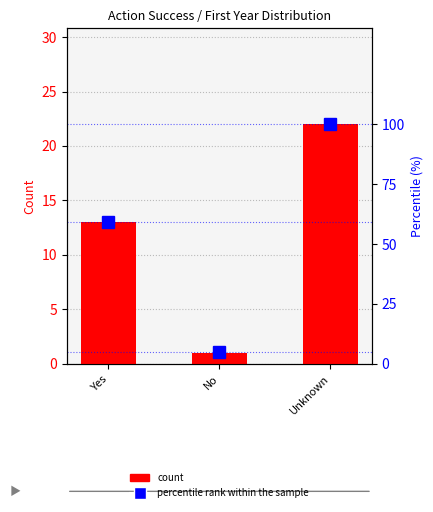

What is the difference between the maximum and second lowest values in the percentile rank within the sample series?

41